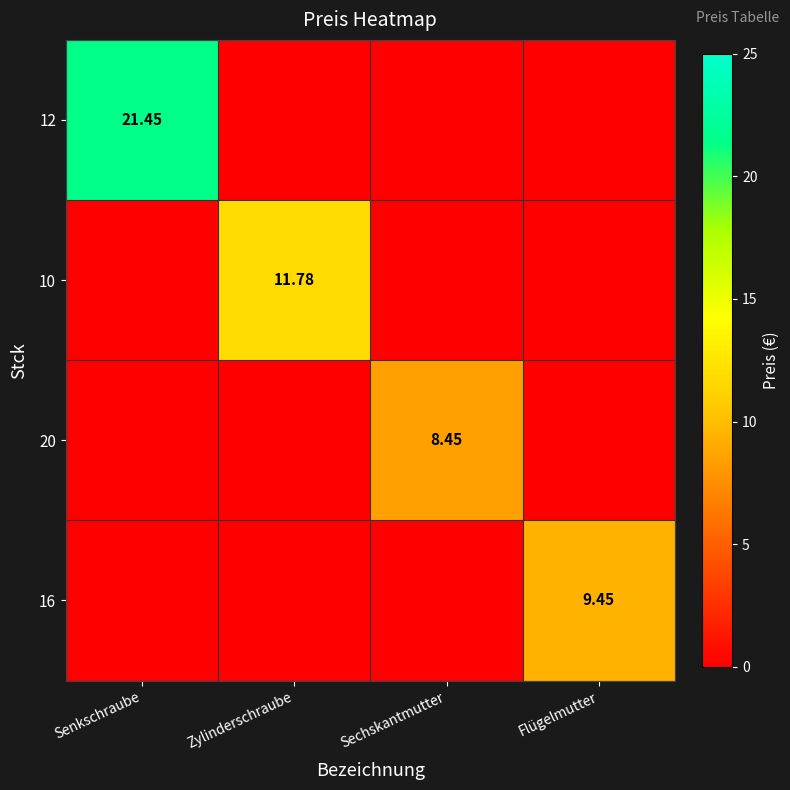

What is the difference between the highest and lowest values at Sechskantmutter?

8.4